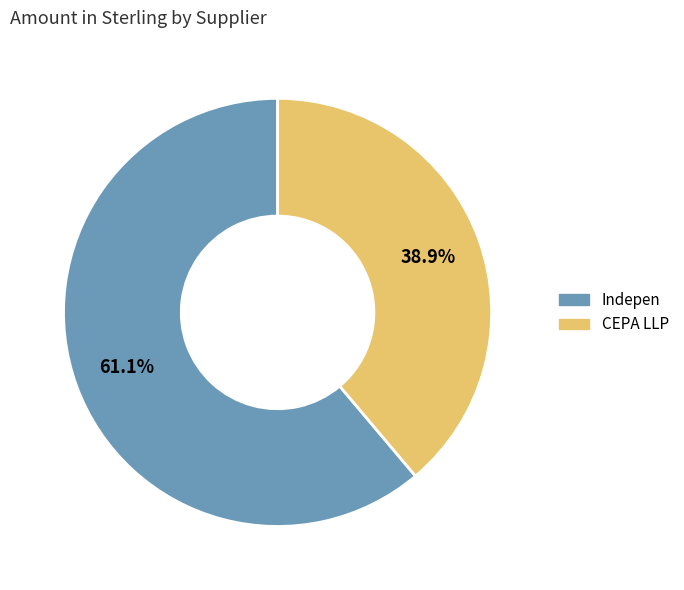

What portion of the pie excludes CEPA LLP?

61.1%